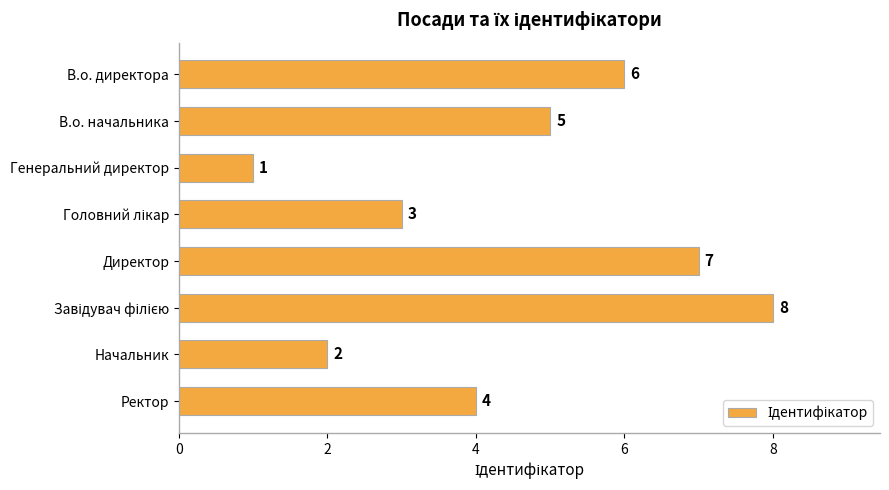

Which label corresponds to the smallest value in the chart?

Генеральний директор